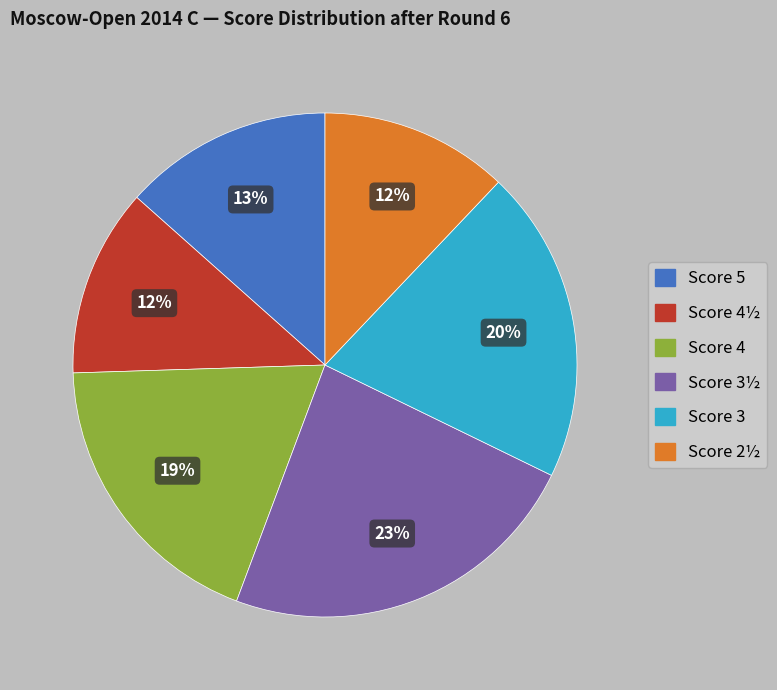

To the nearest percent, what is the difference between the largest and smallest slice percentages?

11%